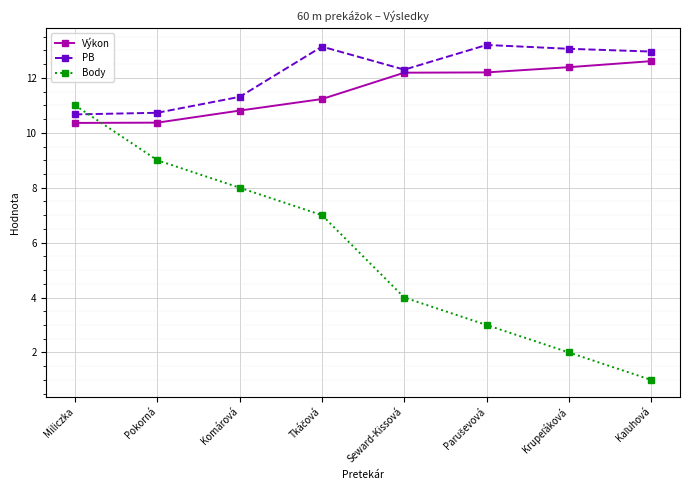

True or false: Výkon and PB cross at least once.

False